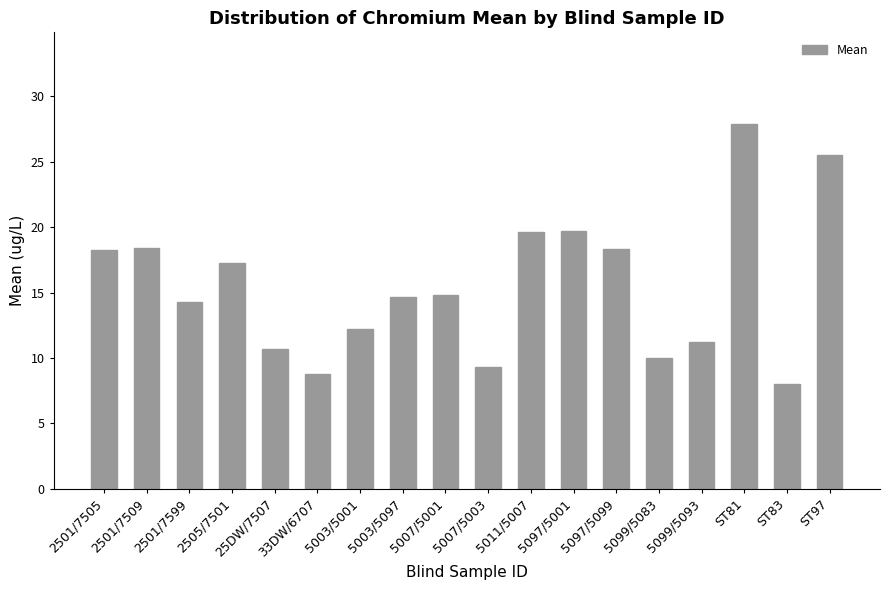

The value at 5003/5097 is 19.9. True or false?

False